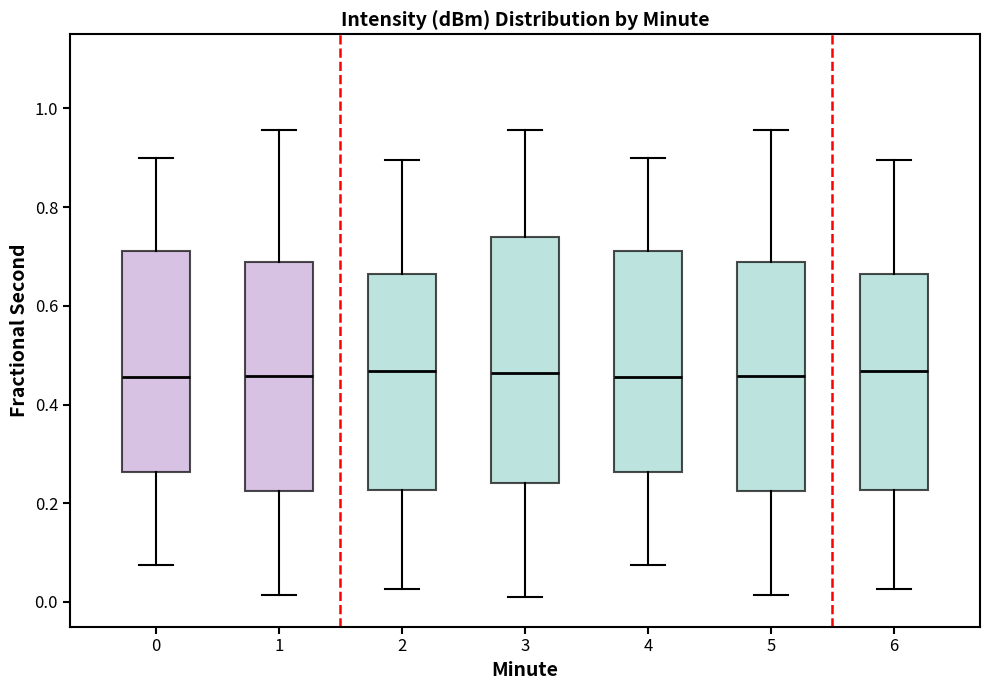

Which box is the tallest, from its lower edge to its upper edge?

3